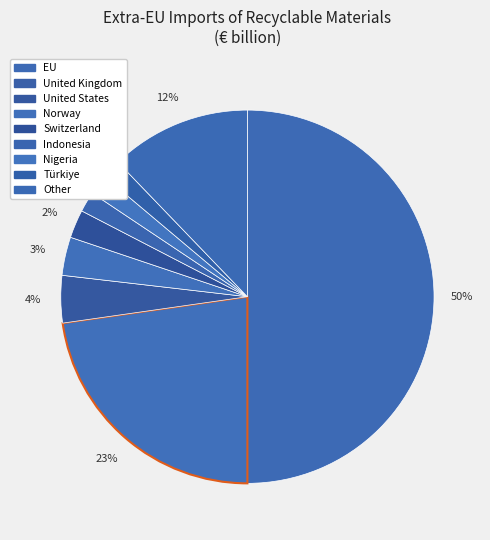

What is the change in value from United Kingdom to Indonesia?

-177.5